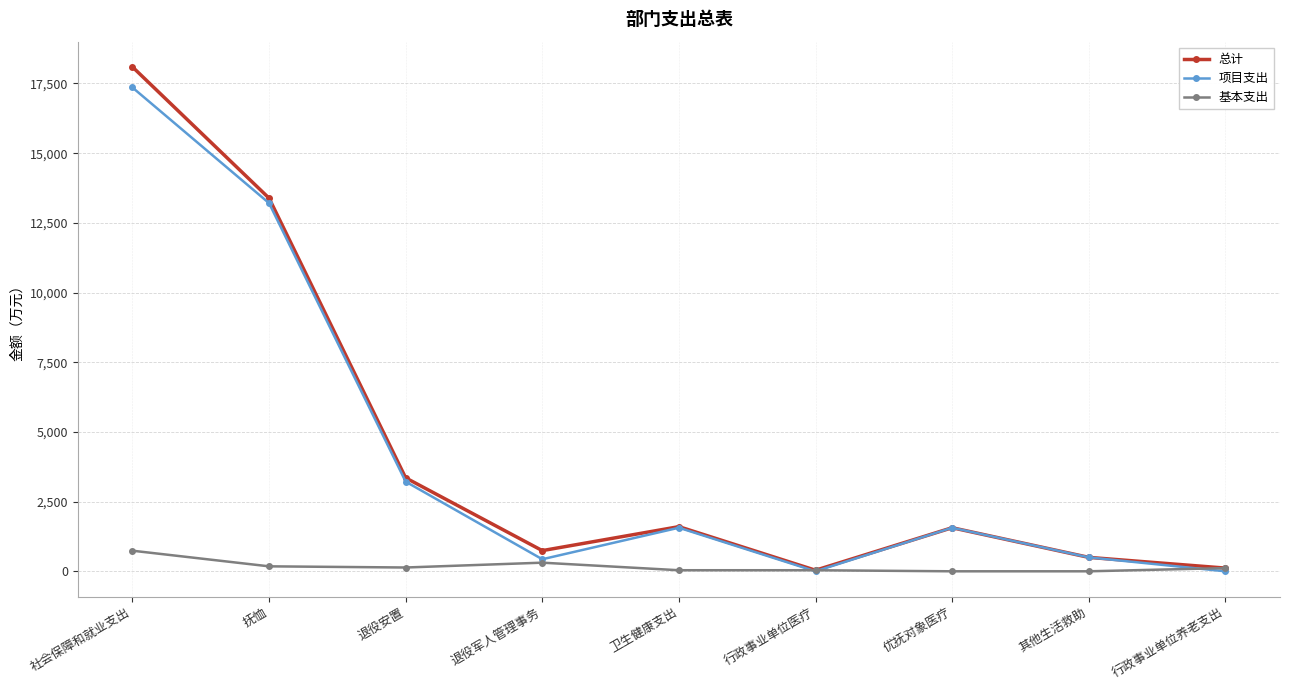

How many interior local valleys does the 项目支出 series have?

2